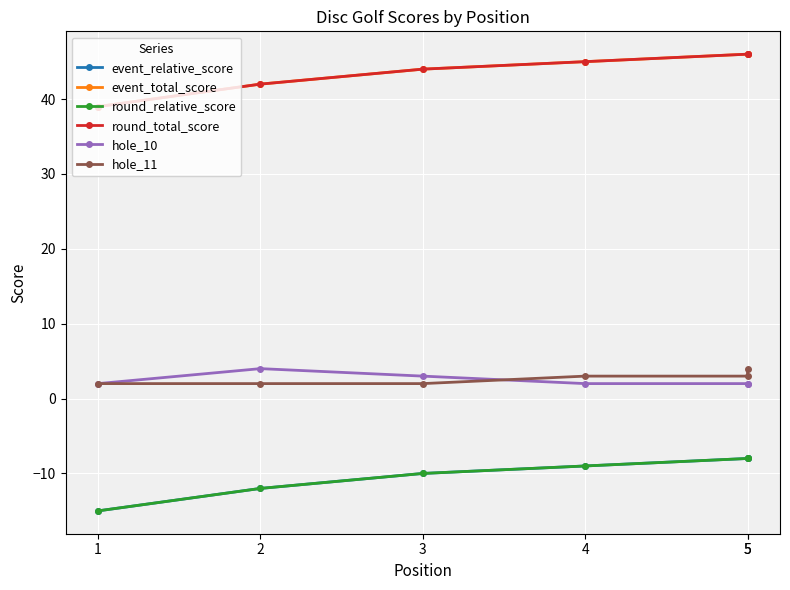

At which label is event_relative_score closest to -11?

2